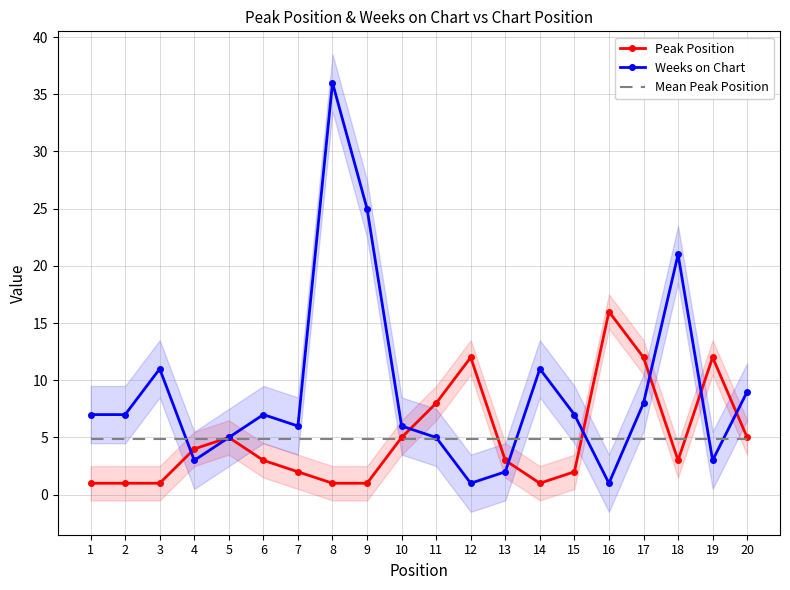

The Weeks on Chart series shows 4.0 at 4. True or false?

False